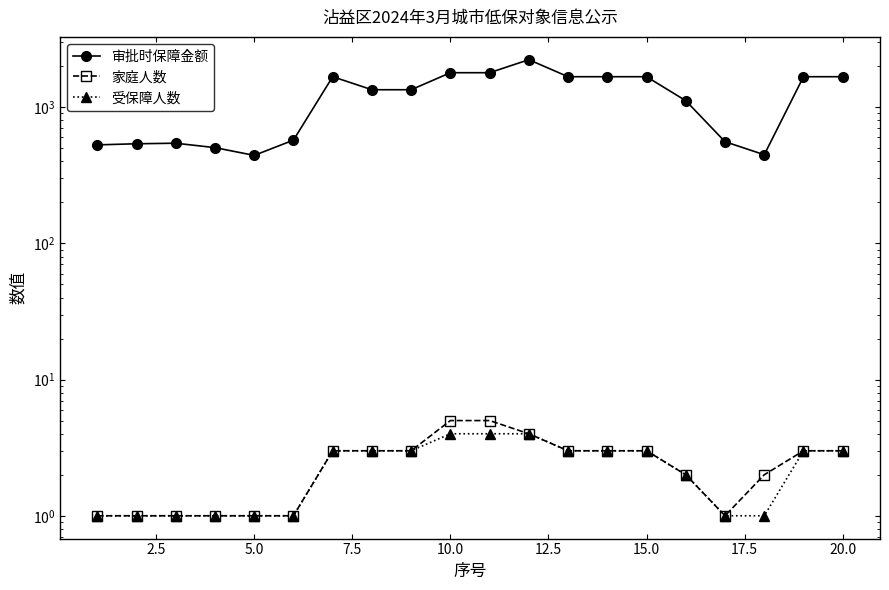

The 受保障人数 series shows 3 at 20.0. True or false?

True